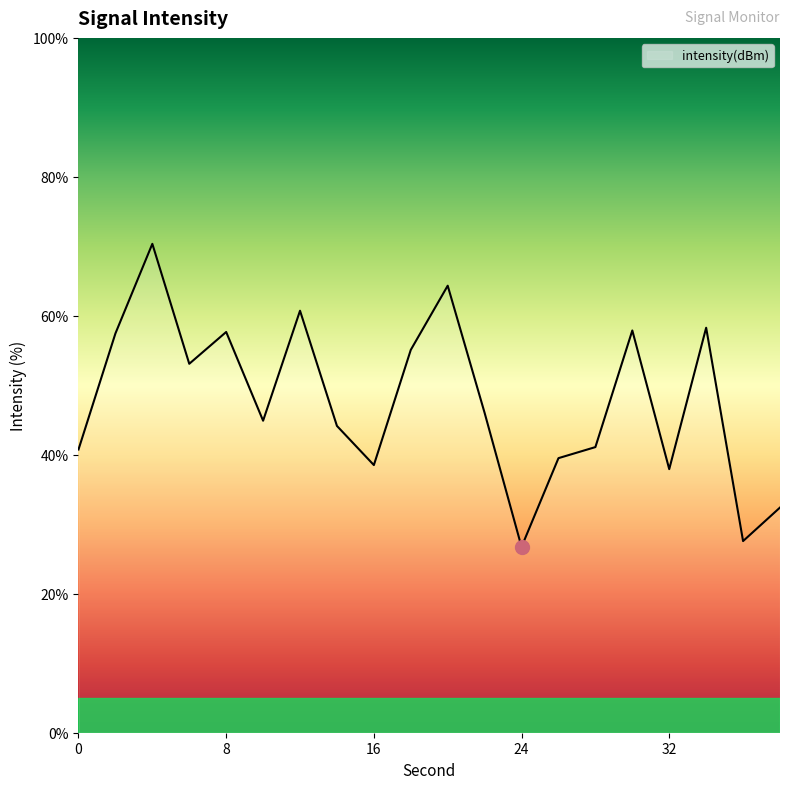

What is the smallest value displayed?

26.7